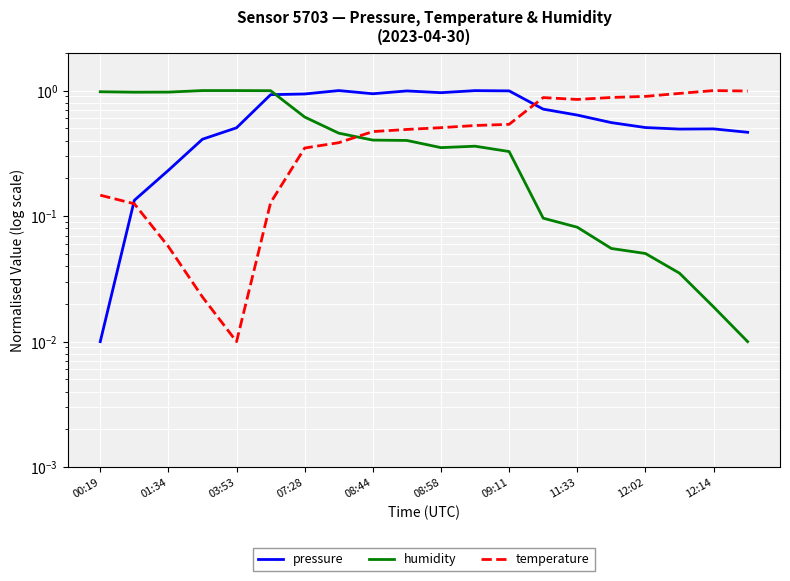

At how many categories does at least one series exceed 0?

20